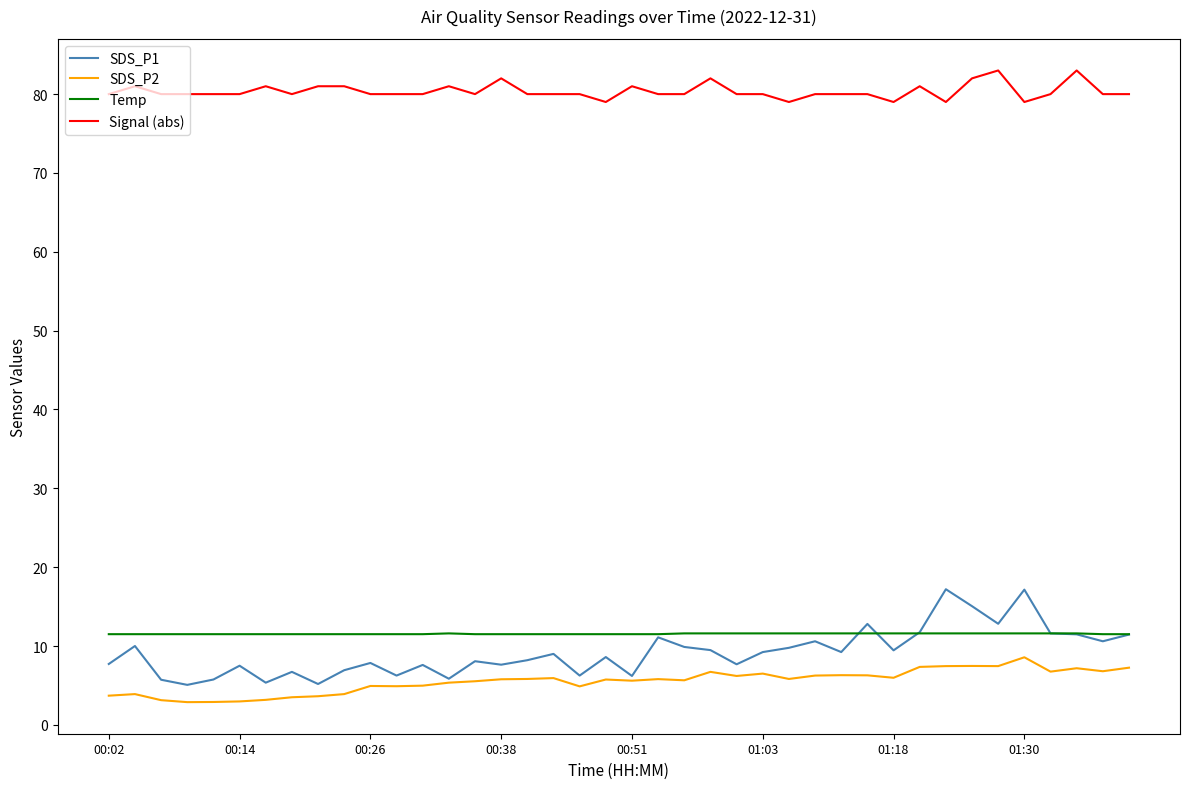

True or false: Signal (abs) and SDS_P2 intersect in this chart.

False